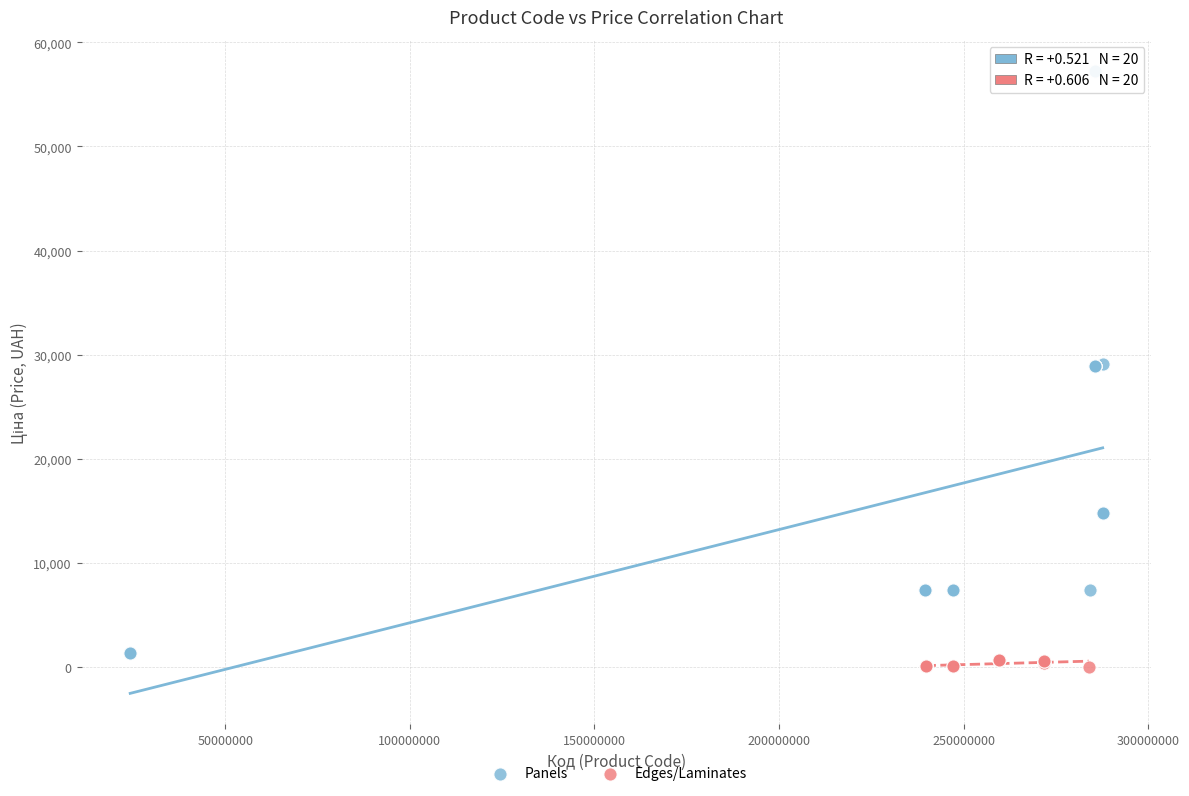

Which series reaches the maximum Y coordinate?

Panels